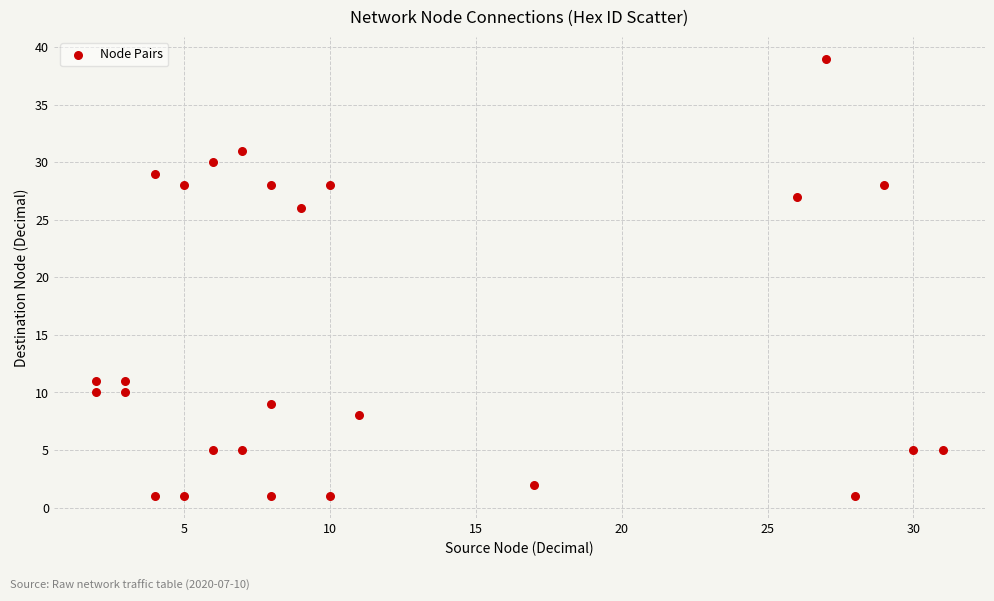

What is the range of Y values (max minus min)?

38